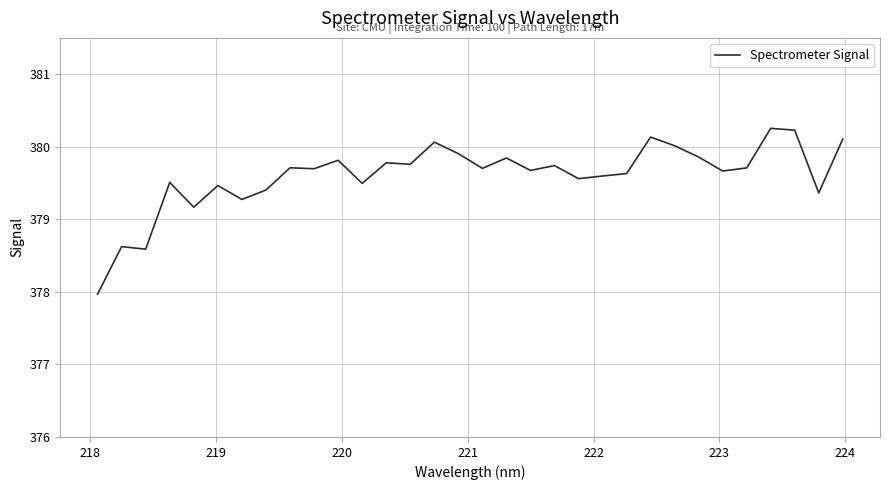

What is the difference between the maximum and minimum values?

2.3